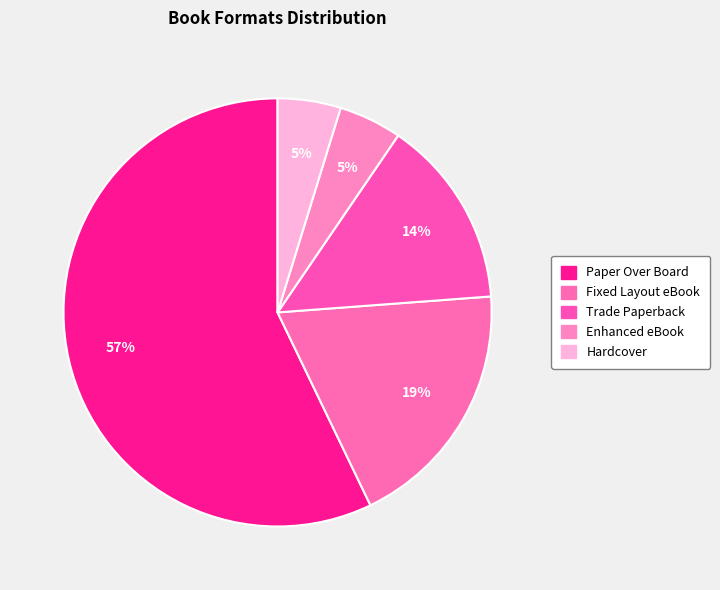

Which slice is the largest?

Paper Over Board